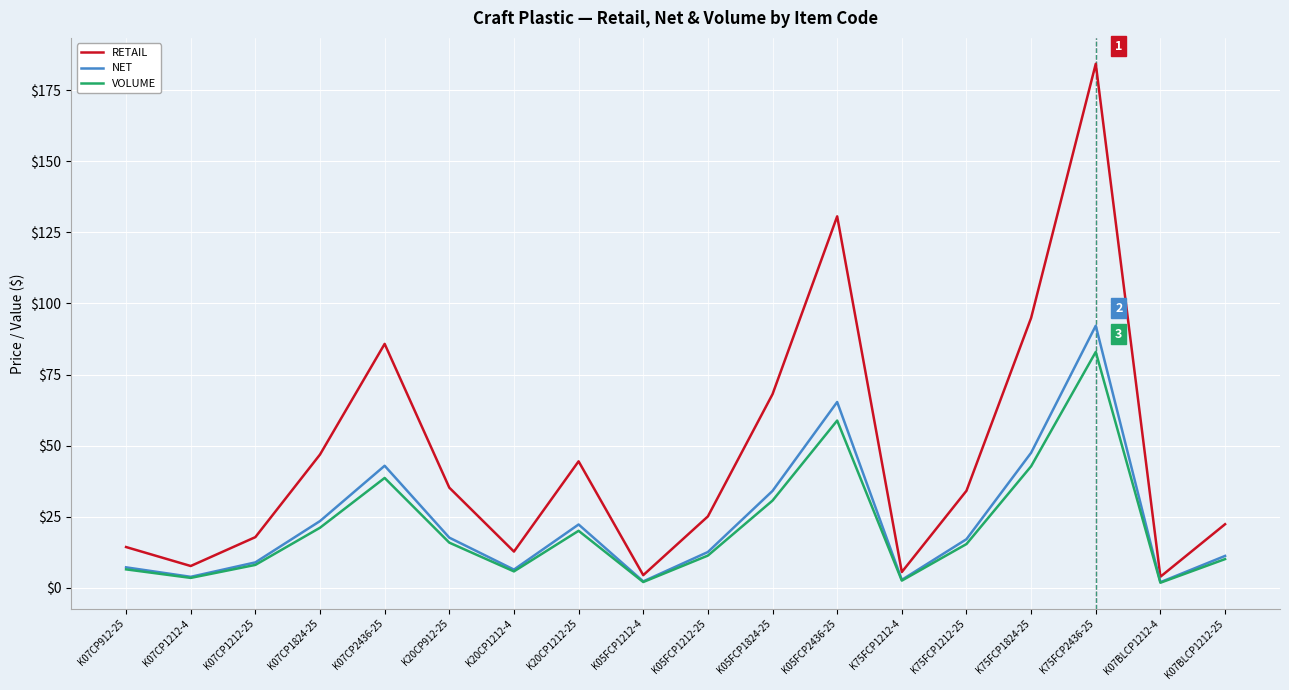

In NET, how many points are higher than both neighbors (excluding endpoints)?

4